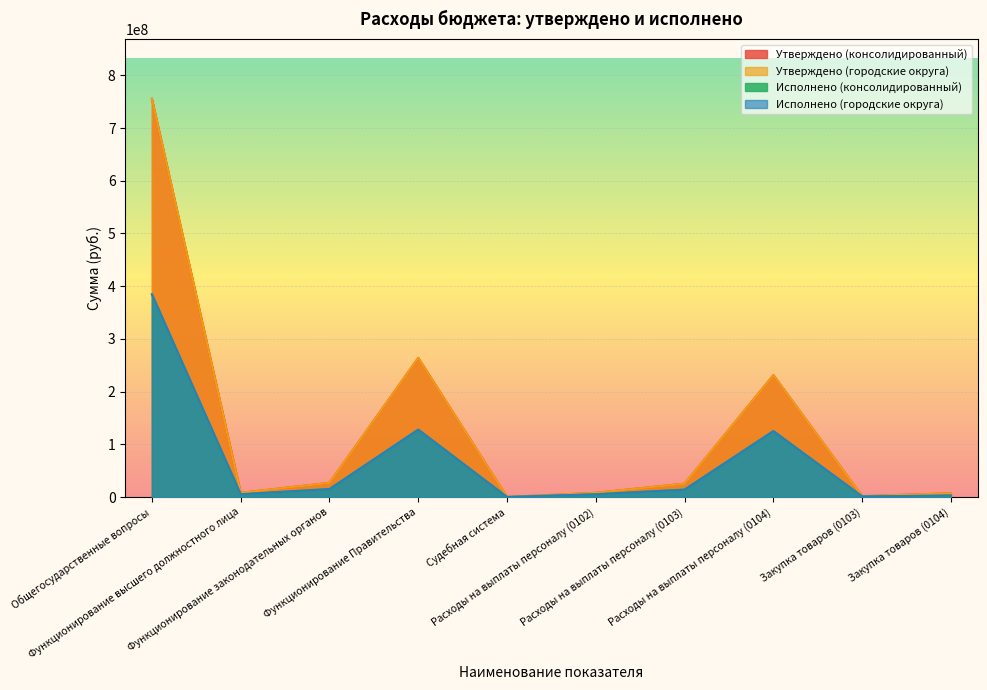

What is the difference between the second highest and second lowest values in the Утверждено (консолидированный) series?

262413752.7